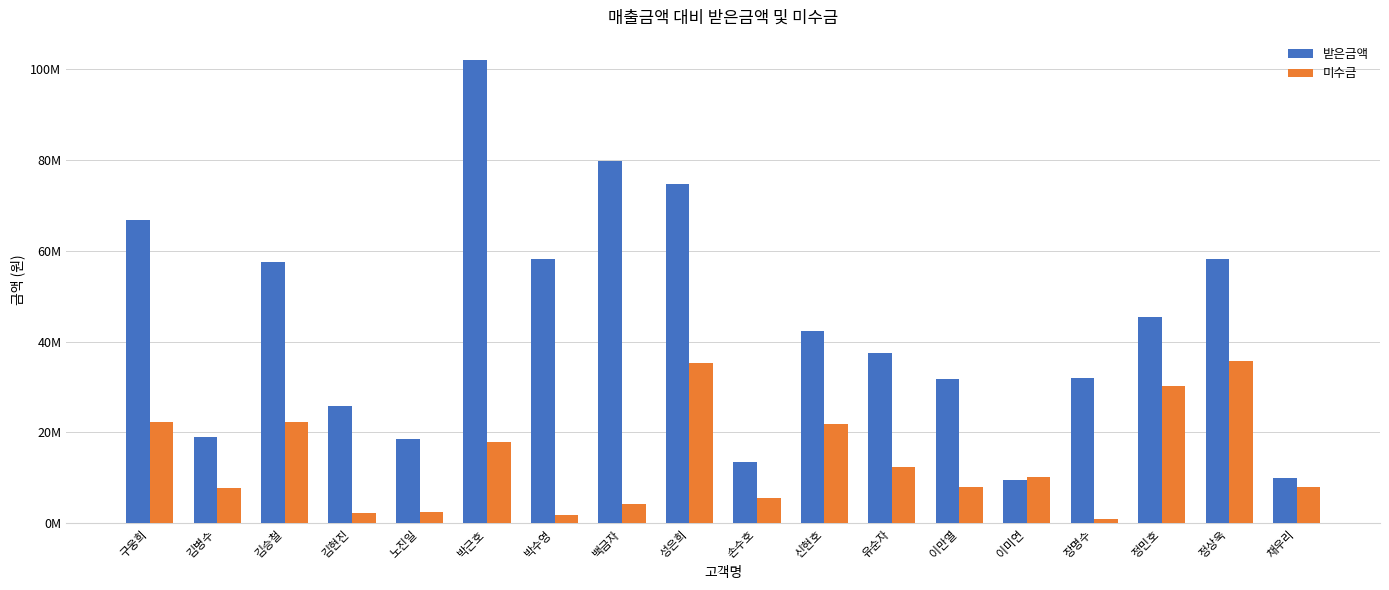

What is the sum of all 미수금 values?

249398000